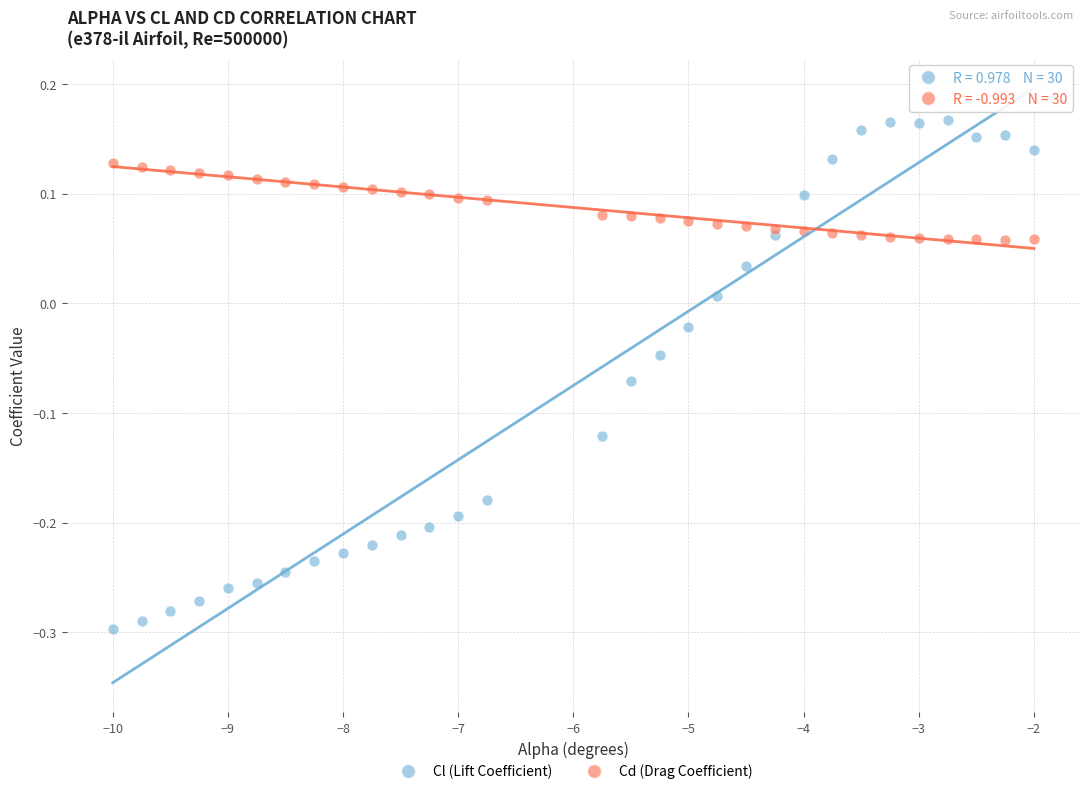

Which series reaches the minimum Y coordinate?

Cl (Lift Coefficient)